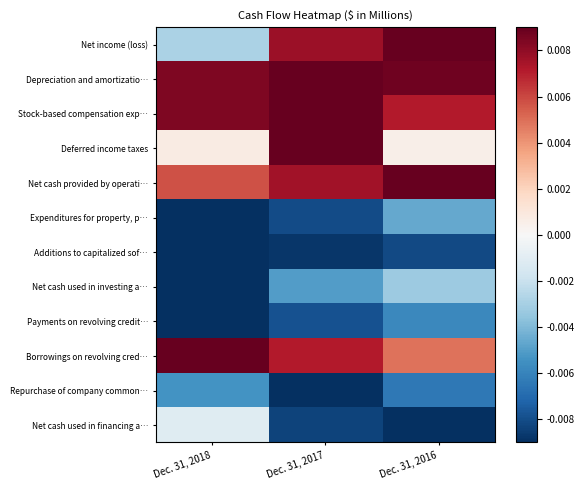

Rank the series at Dec. 31, 2018 from highest to lowest value.

Borrowings on revolving cred…, Stock-based compensation exp…, Depreciation and amortizatio…, Net cash provided by operati…, Deferred income taxes, Net cash used in financing a…, Net income (loss), Repurchase of company common…, Expenditures for property, p…, Additions to capitalized sof…, Net cash used in investing a…, Payments on revolving credit…